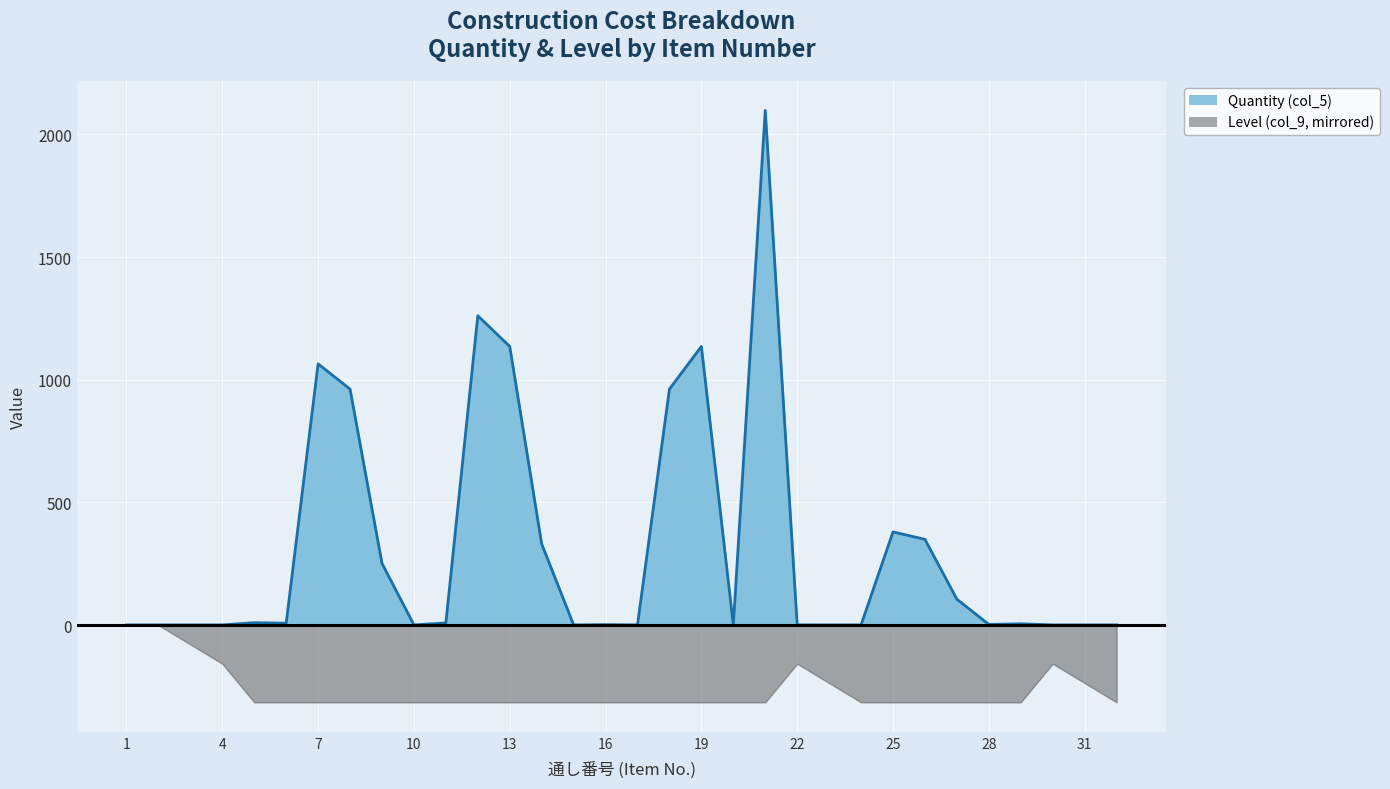

At which label does the data first exceed 5?

5